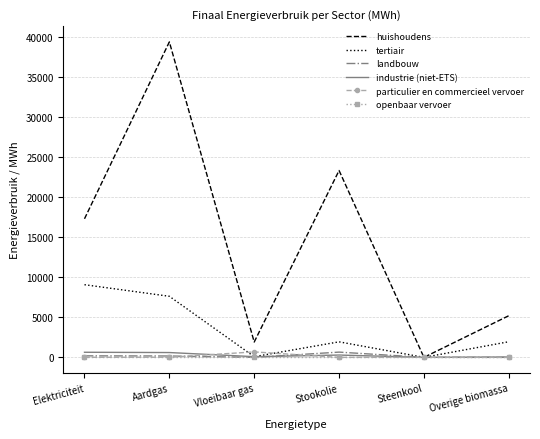

The industrie (niet-ETS) series shows 86.6 at Vloeibaar gas. True or false?

True